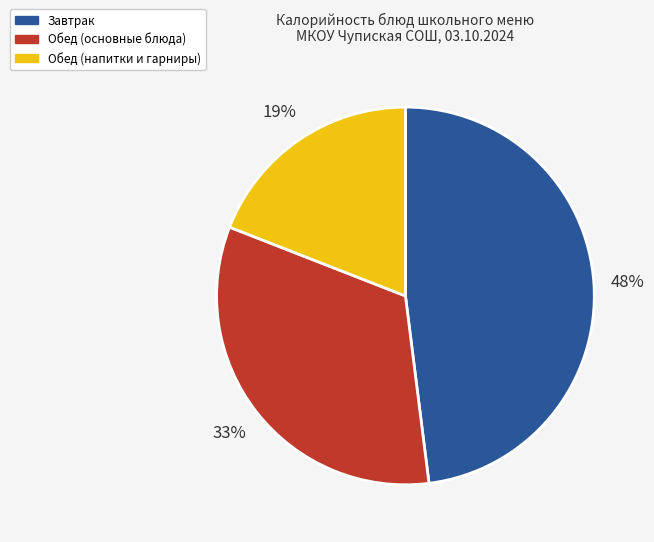

To the nearest percent, what is the difference between the largest and smallest slice percentages?

29%